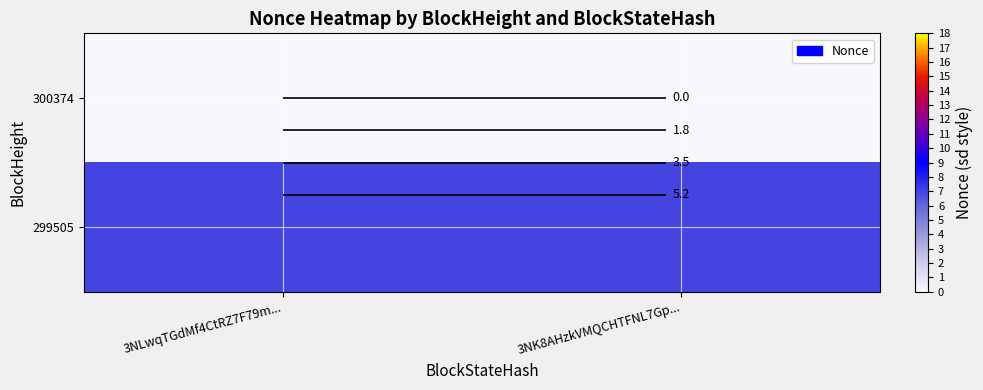

What is the maximum value for 299505?

7